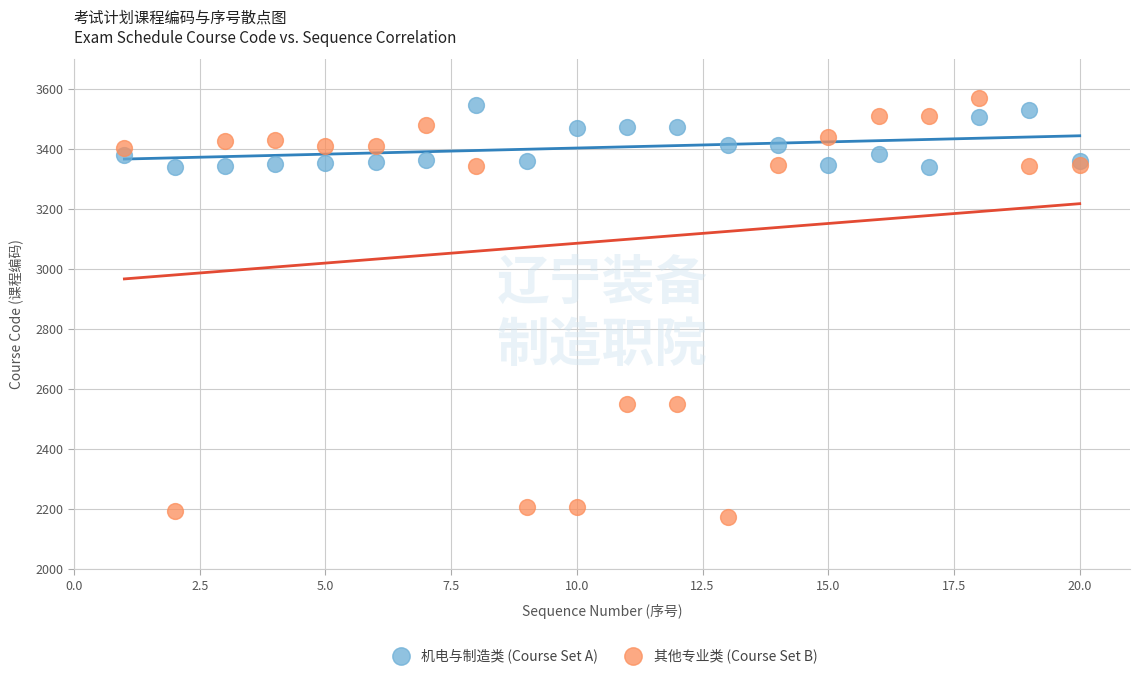

Which series reaches the minimum Y coordinate?

其他专业类 (Course Set B)